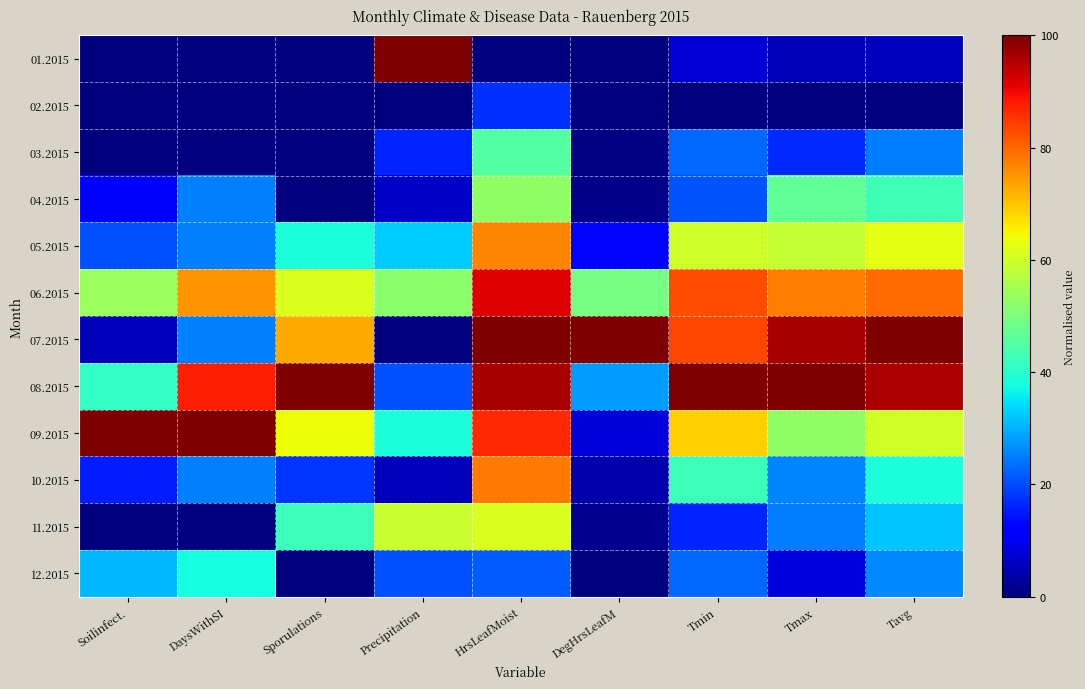

Which has a higher value, Sporulations or DegHrsLeafM?

DegHrsLeafM